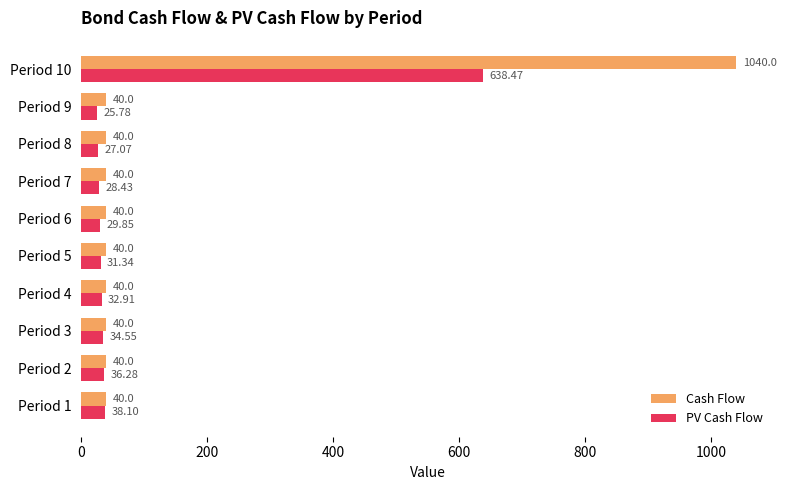

Rank the series by their maximum value, from lowest to highest.

PV Cash Flow, Cash Flow